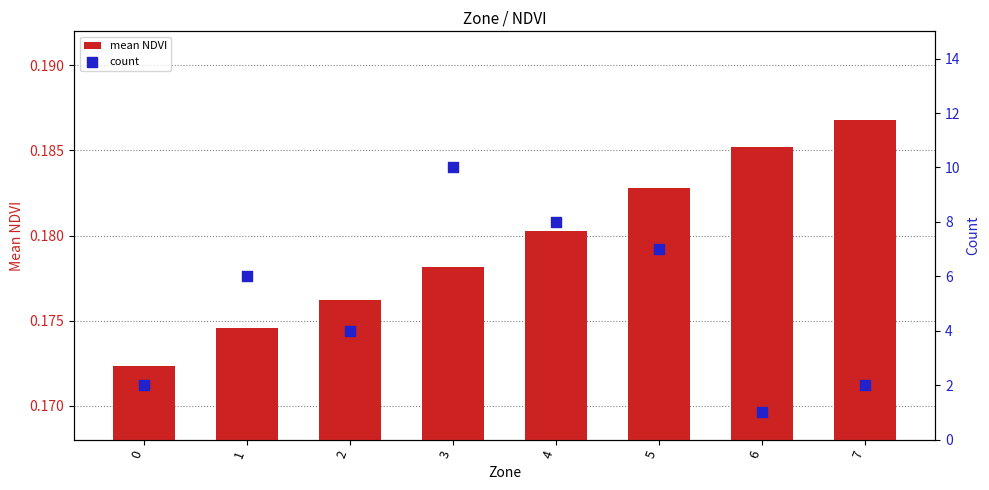

Is the value of count at 2 greater than the value of mean NDVI at 5?

Yes